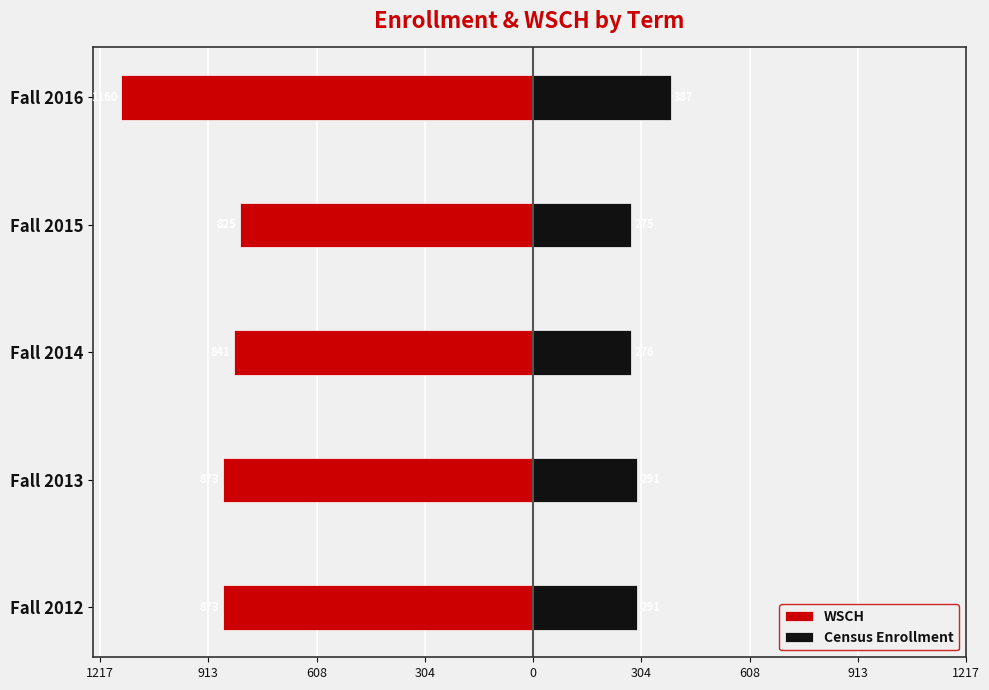

Are the bars grouped side by side (vs. stacked)?

Yes